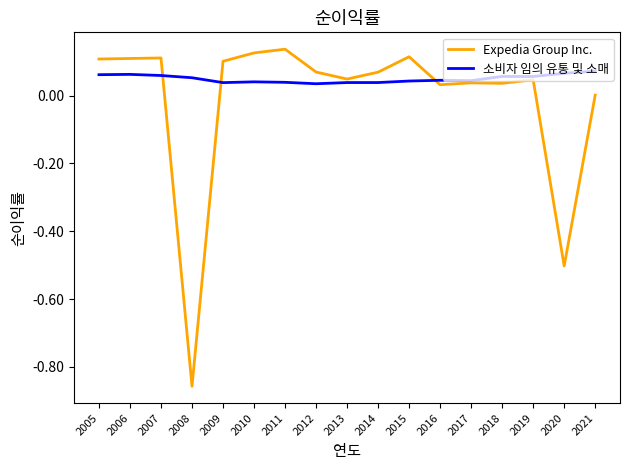

Is this an area chart (filled region under the line)?

No